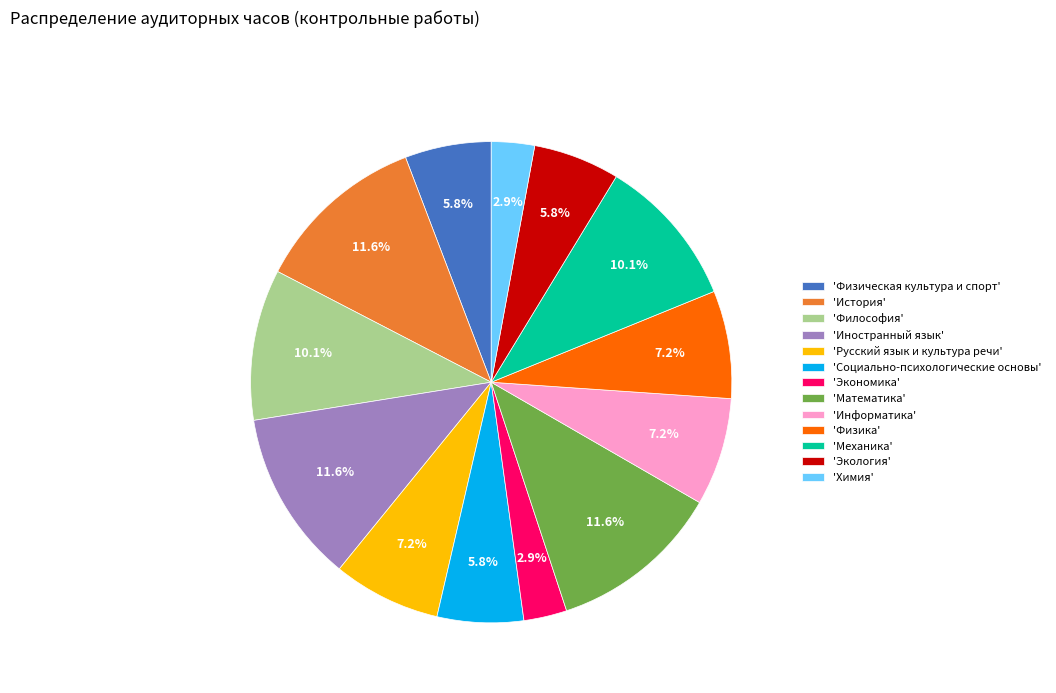

Is there a majority slice in this chart?

No